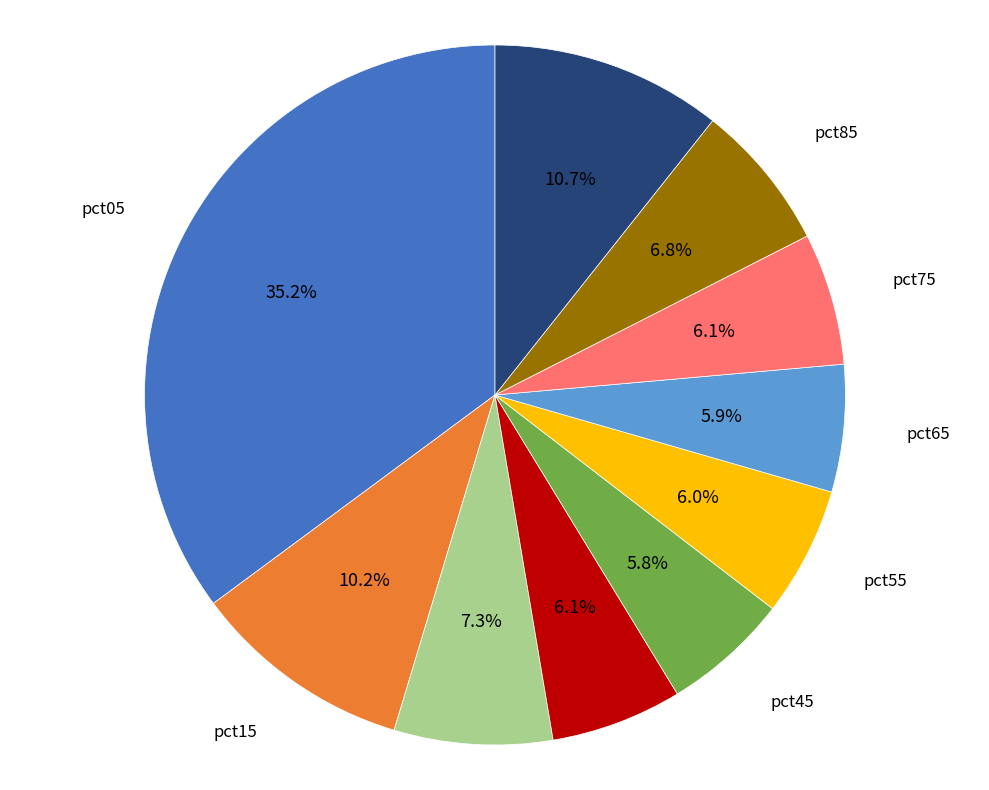

Count the number of slices in the pie.

10